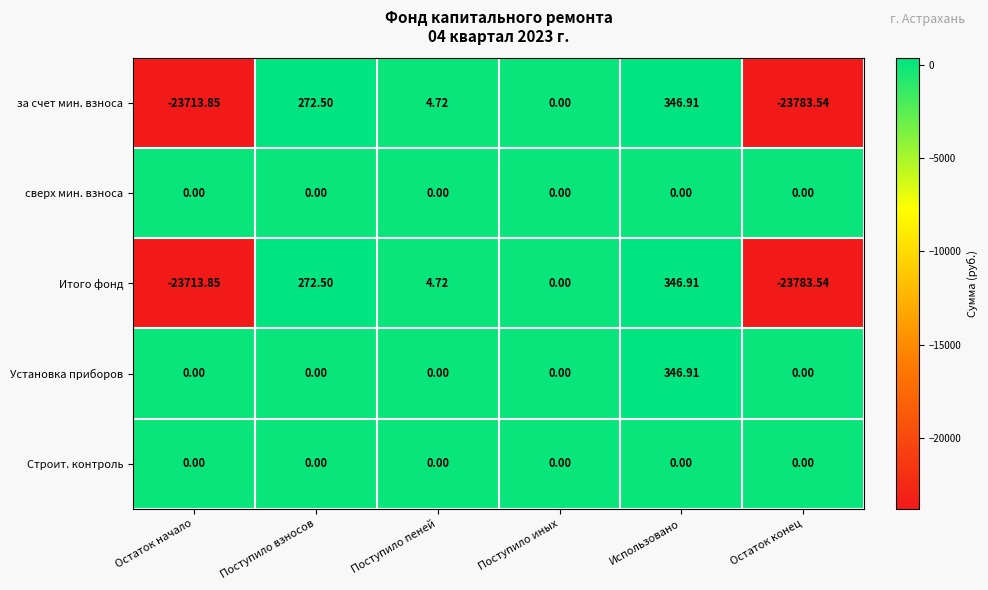

At which category is the sum across all series the highest?

Использовано